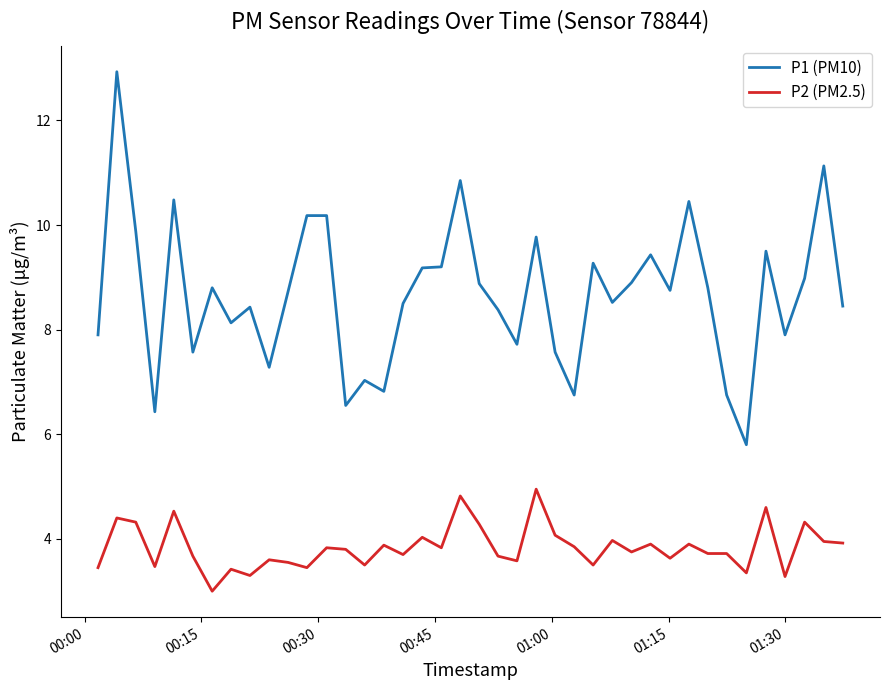

True or false: P1 (PM10) and P2 (PM2.5) cross at least once.

False